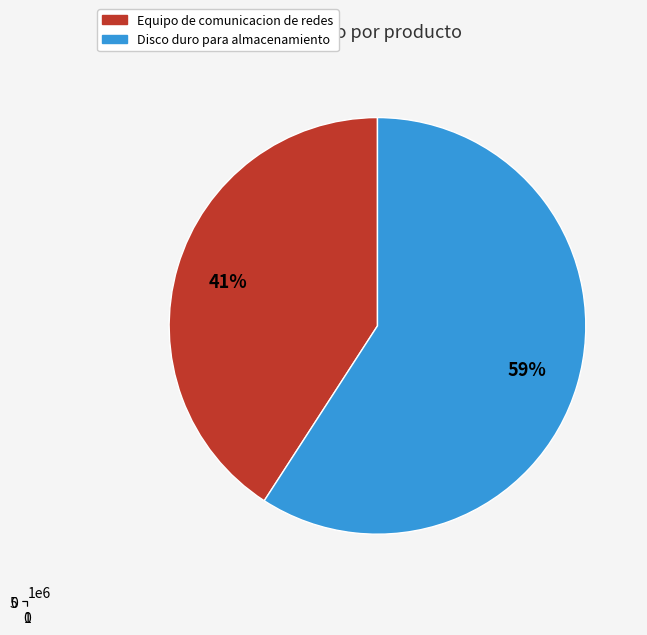

Count the number of slices in the pie.

2